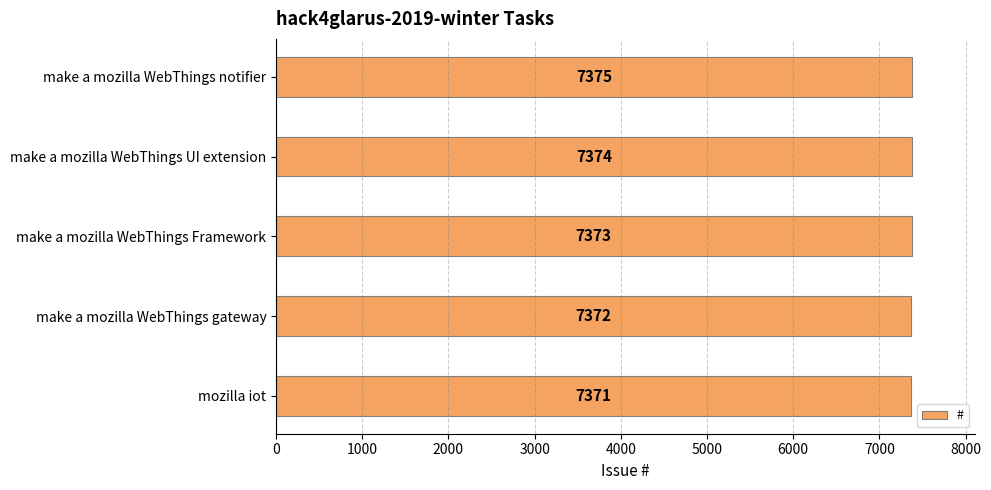

Rank the categories by value from lowest to highest.

mozilla iot, make a mozilla WebThings gateway, make a mozilla WebThings Framework, make a mozilla WebThings UI extension, make a mozilla WebThings notifier